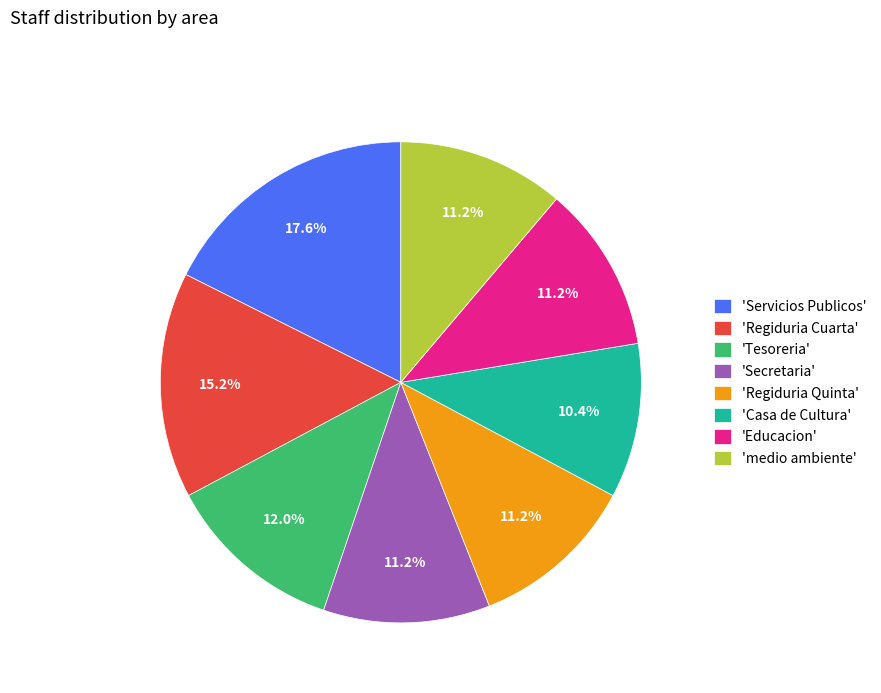

Approximately how many times larger is the value at 'medio ambiente' compared to 'Servicios Publicos'?

0.6